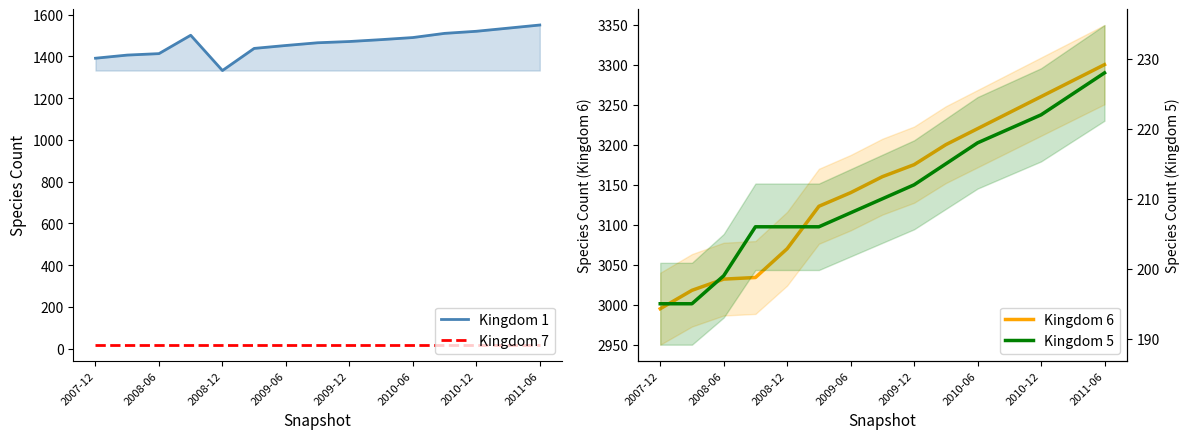

True or false: Kingdom 5 and Kingdom 6 cross at least once.

False